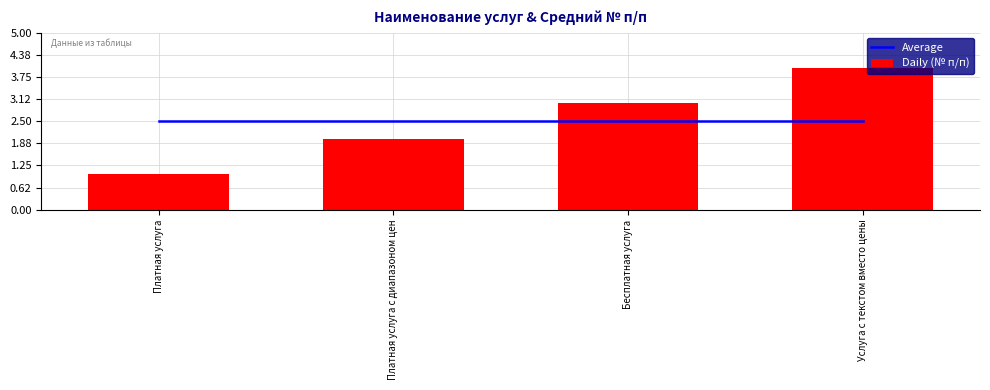

What is the label of the 3rd bar from the right?

Платная услуга с диапазоном цен